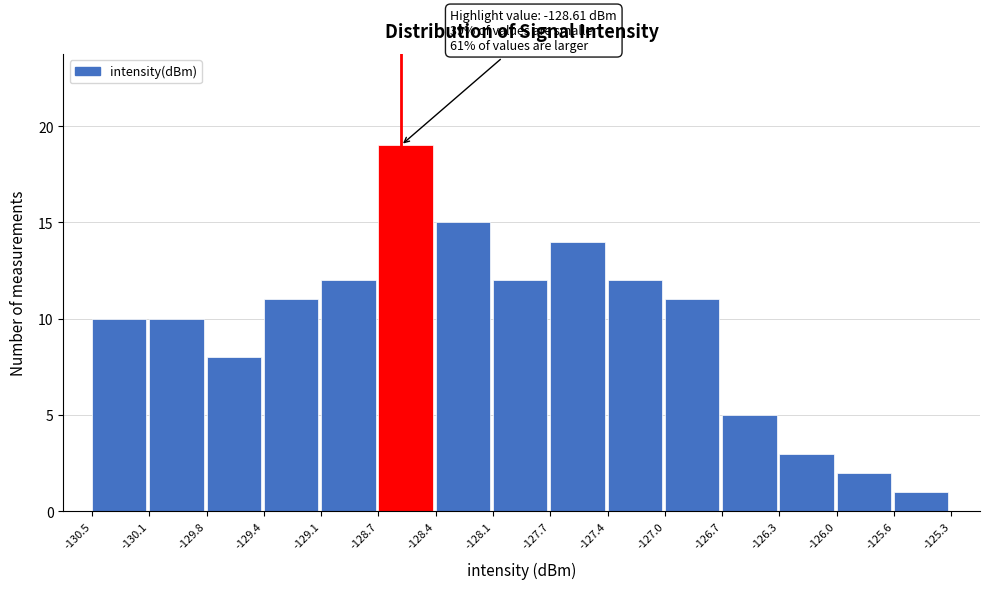

Which range on the x-axis has the tallest bar?

-128.7 to -128.4